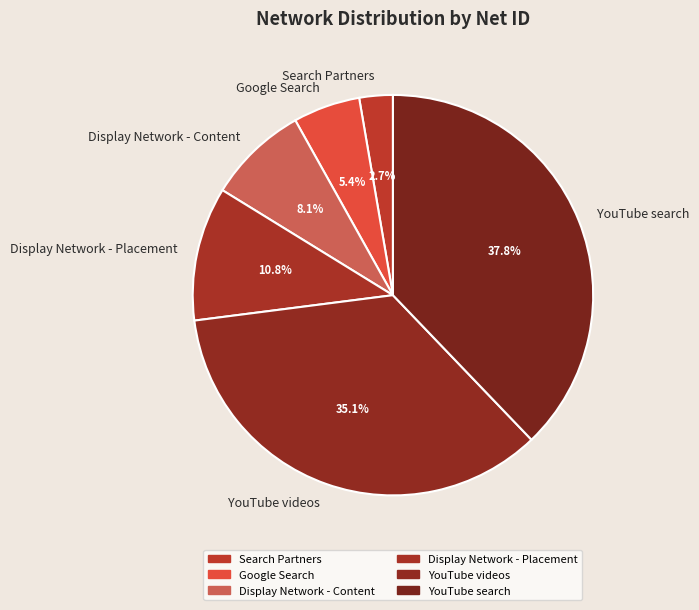

Which category has the smallest portion of the pie?

Search Partners